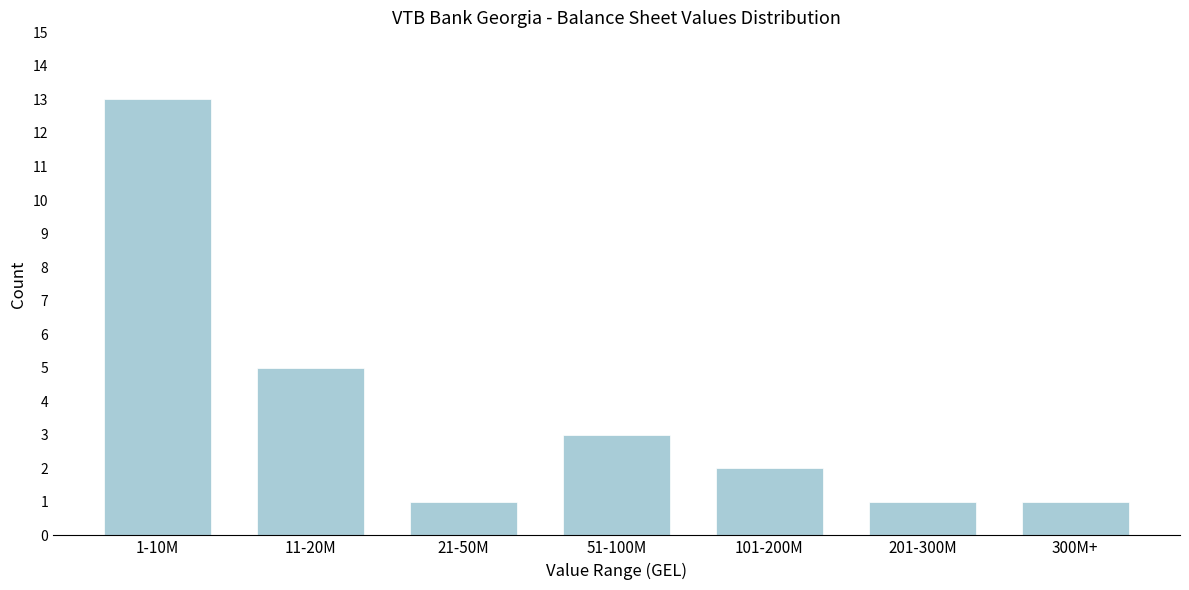

Reading right to left, list all the values displayed in this chart.

1	1	2	3	1	5	13